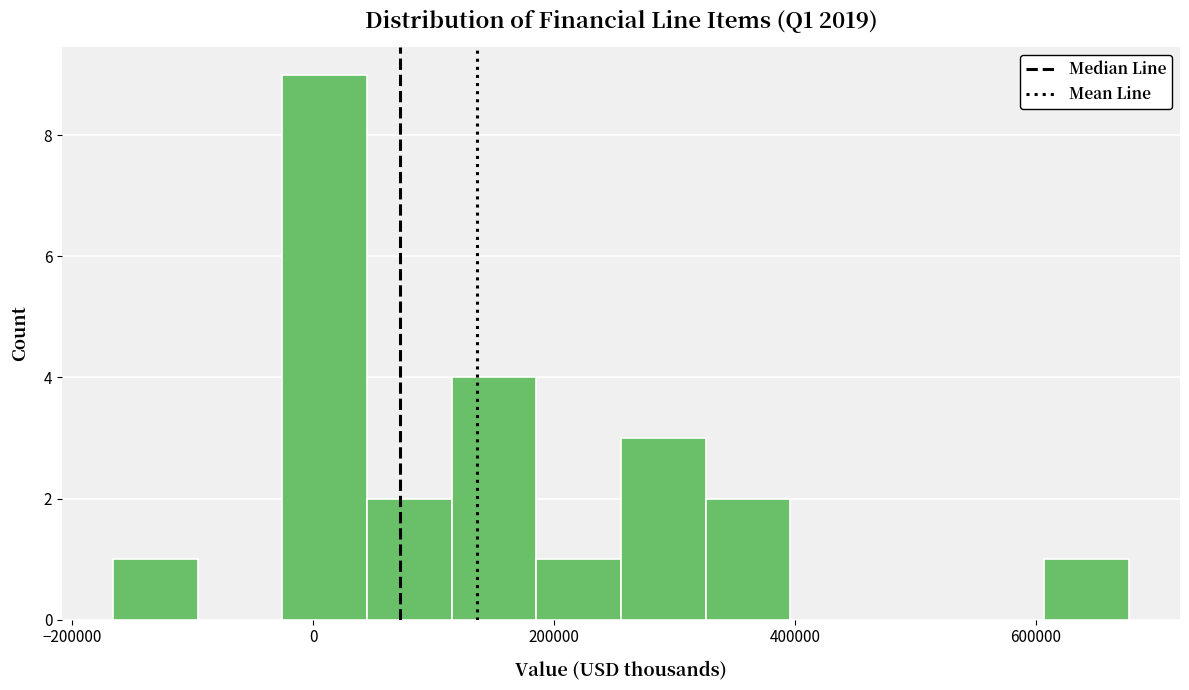

Read against the x-axis, roughly where is the centre of the tallest bar?

0